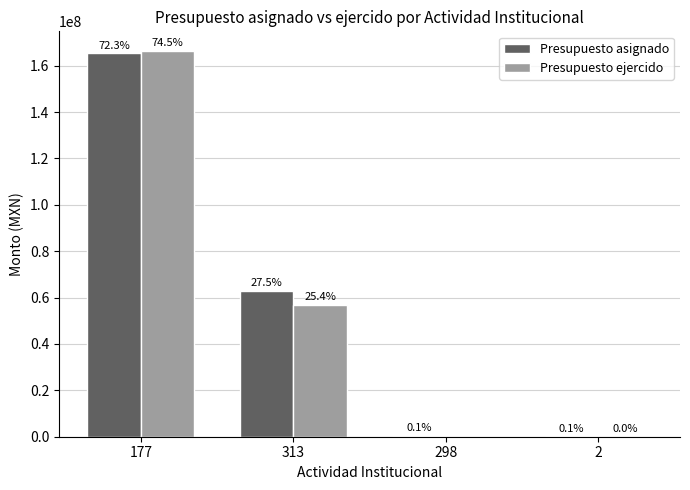

Which category has the highest value across all series?

177